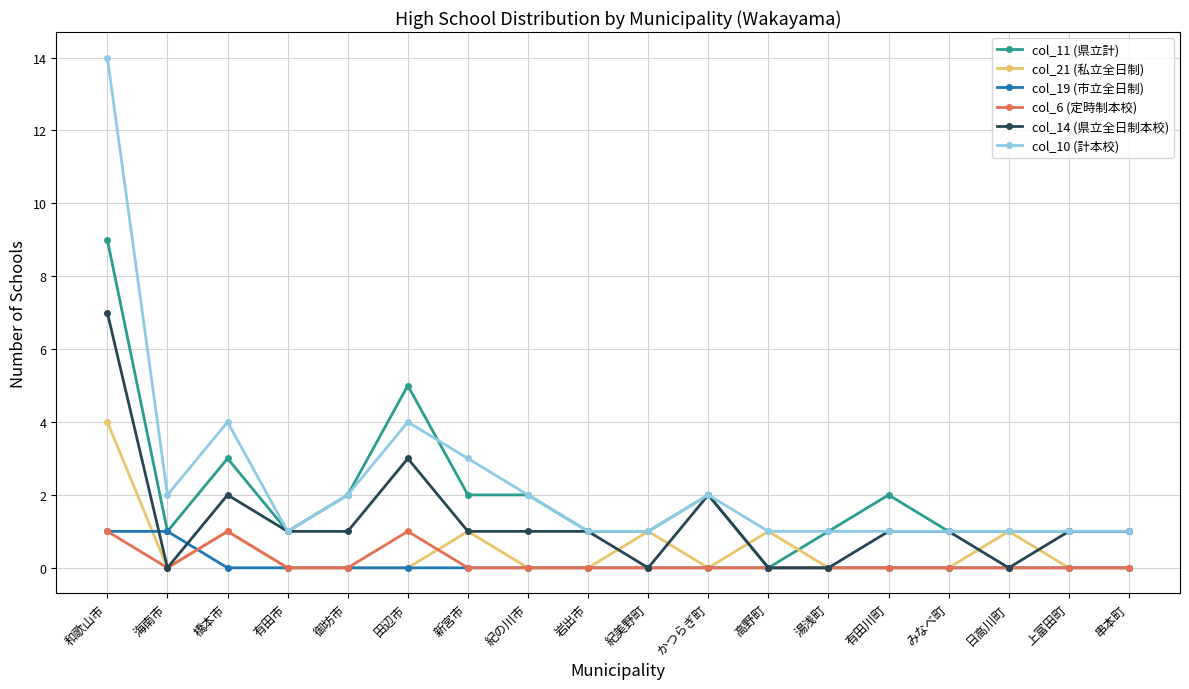

True or false: col_10 (計本校) and col_6 (定時制本校) cross at least once.

False